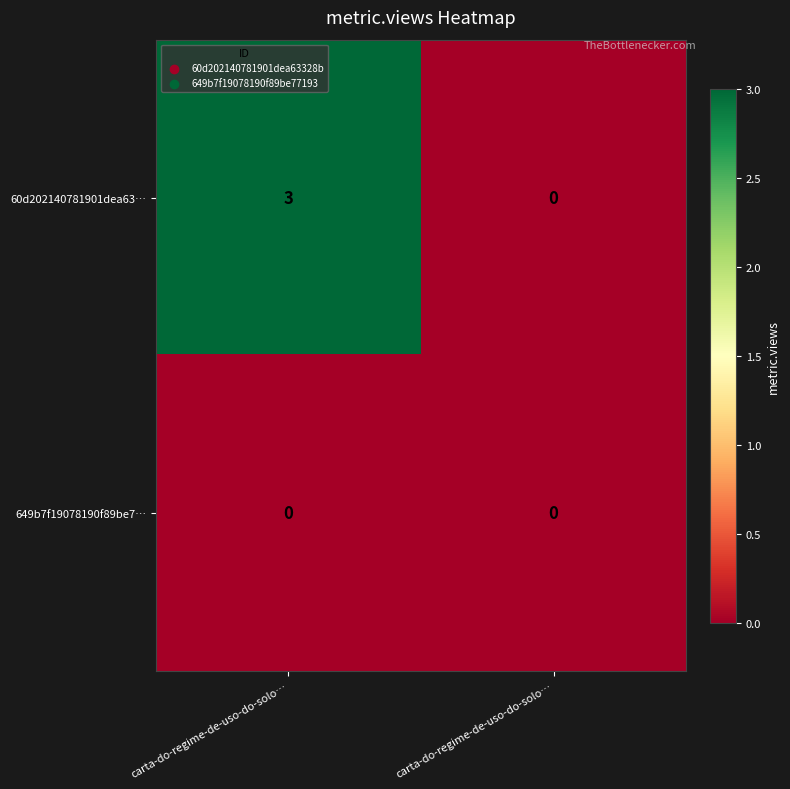

Reading left to right, extract all data points from this chart.

60d202140781901dea63…: carta-do-regime-de-uso-do-solo…=3	carta-do-regime-de-uso-do-solo…=0
649b7f19078190f89be7…: carta-do-regime-de-uso-do-solo…=0	carta-do-regime-de-uso-do-solo…=0